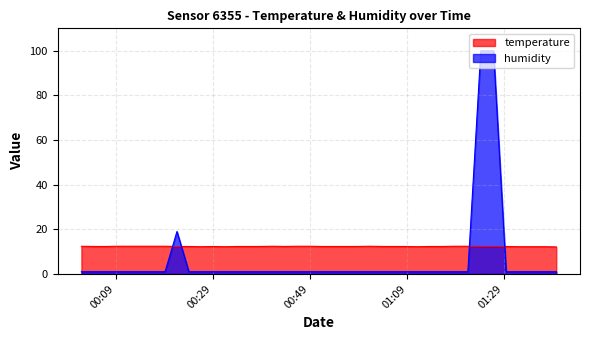

What is the minimum value for temperature?

12.1